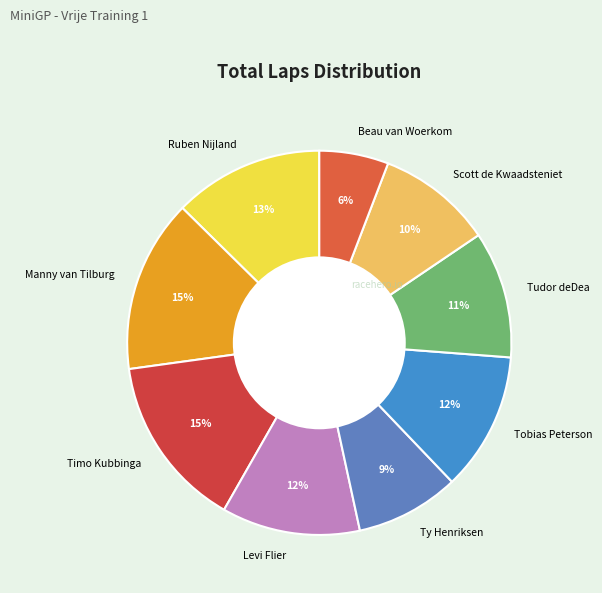

What percentage is the Manny van Tilburg slice, to the nearest percent?

15%